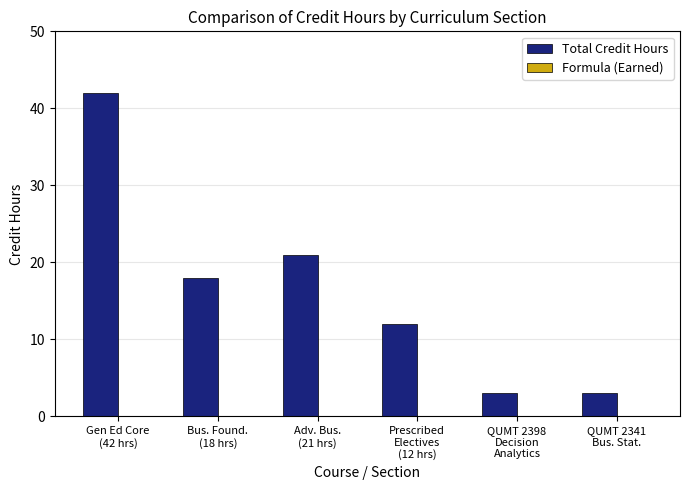

What is the value of the 2nd bar from the left?

18